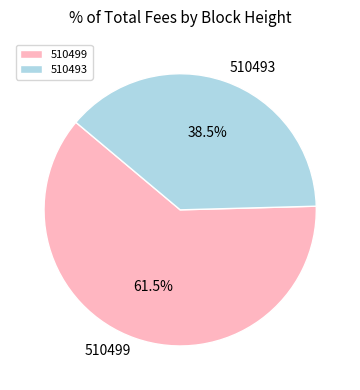

Between 510499 and 510493, which is larger?

510499